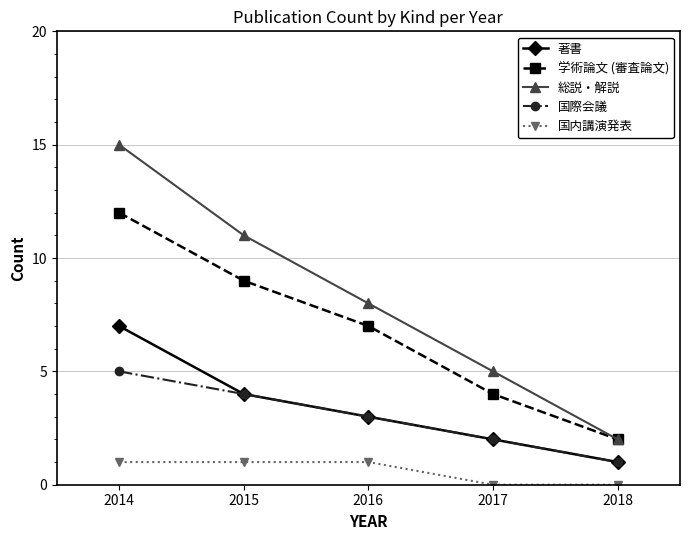

What are all the series names shown in the legend?

著書, 学術論文 (審査論文), 総説・解説, 国際会議, 国内講演発表